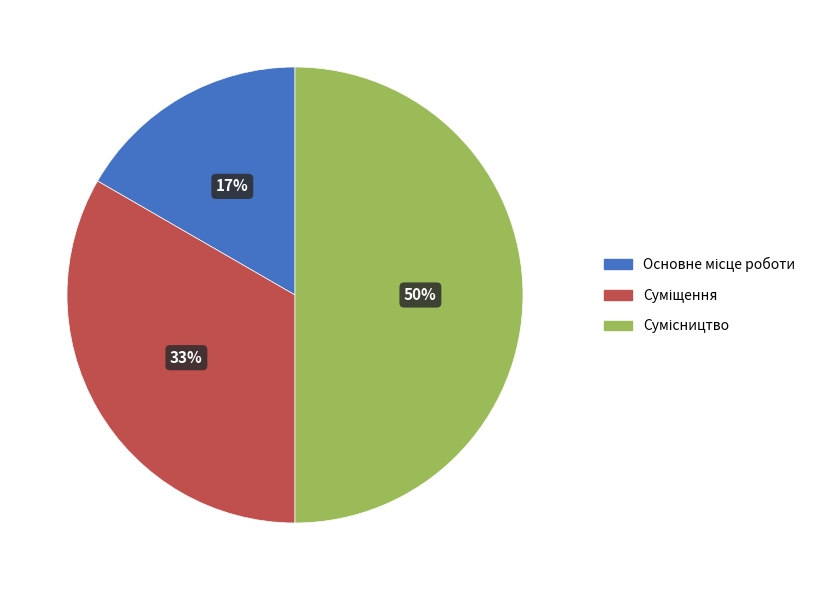

To the nearest percent, what is the difference between the largest and smallest slice percentages?

33%